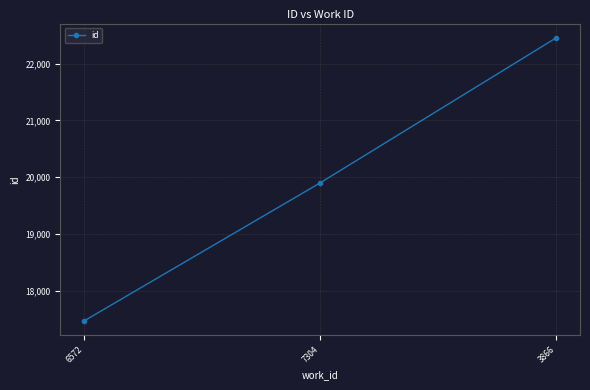

What is the maximum value shown in the chart?

22456